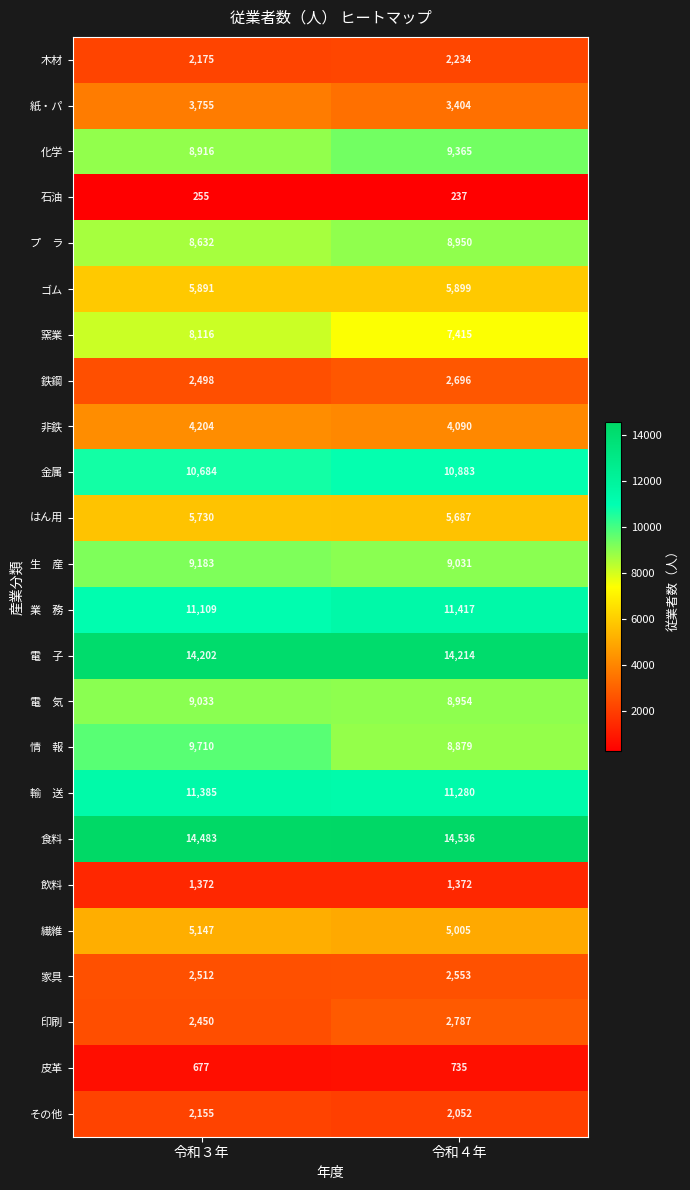

Which label corresponds to the largest value in the chart?

令和４年